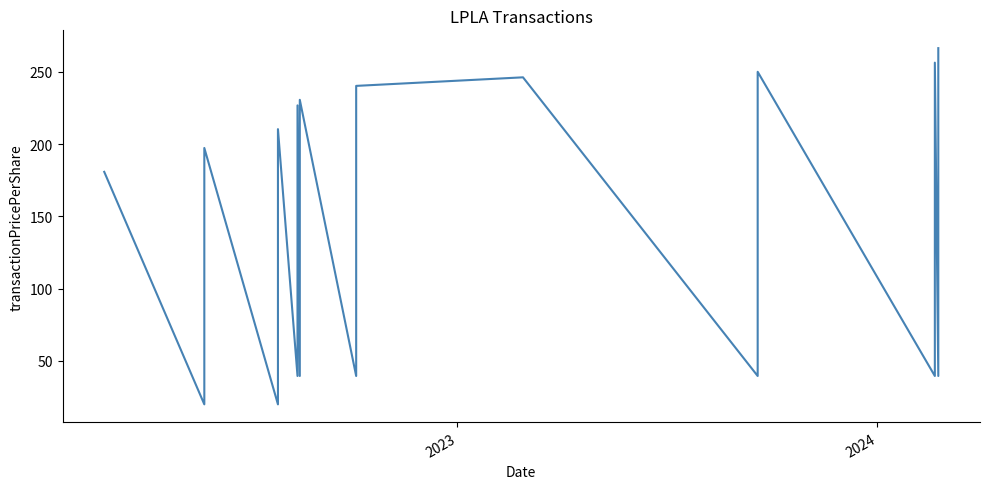

How many distinct data groups are displayed?

1